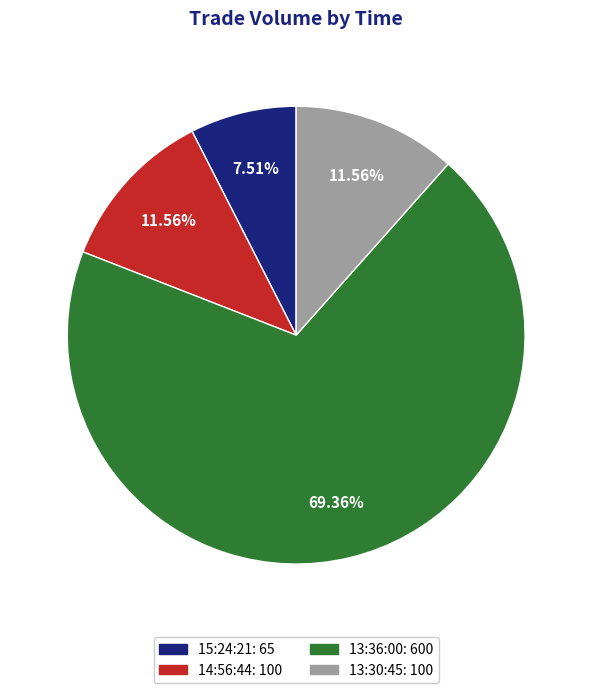

How many slices are in this pie chart?

4